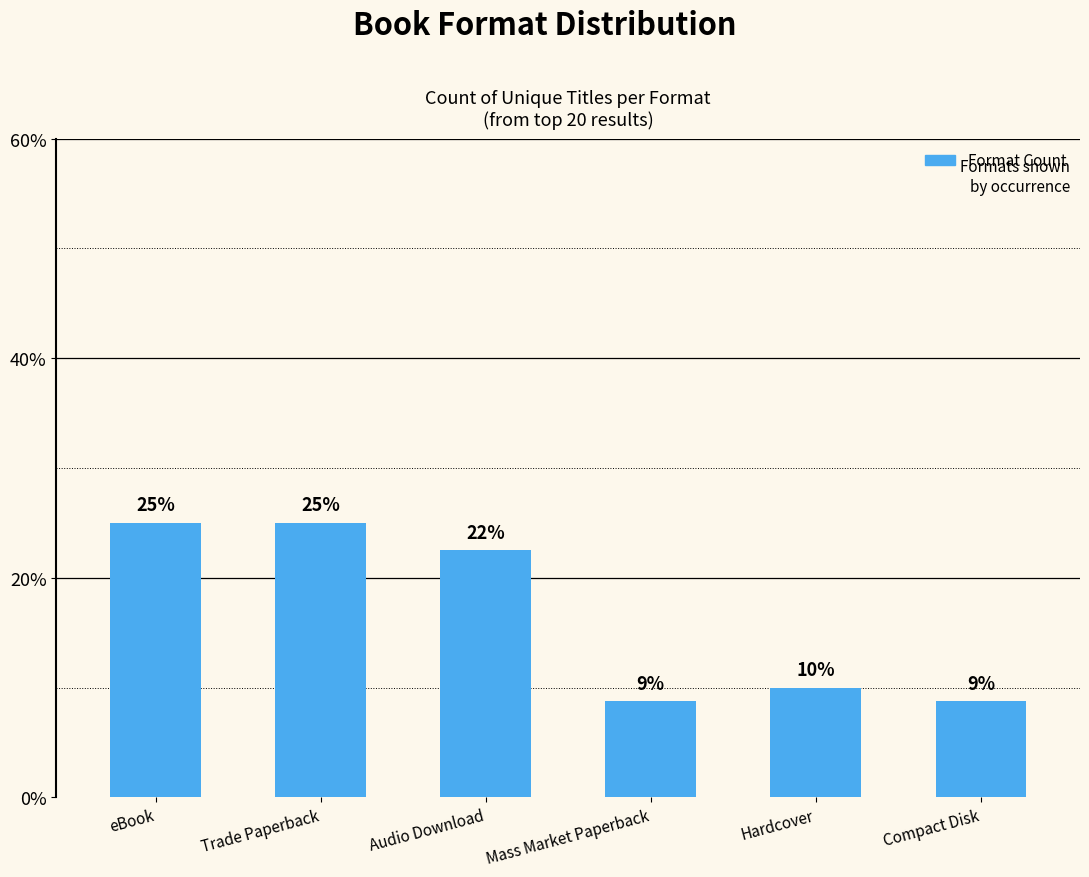

What position from the right is Mass Market Paperback?

3